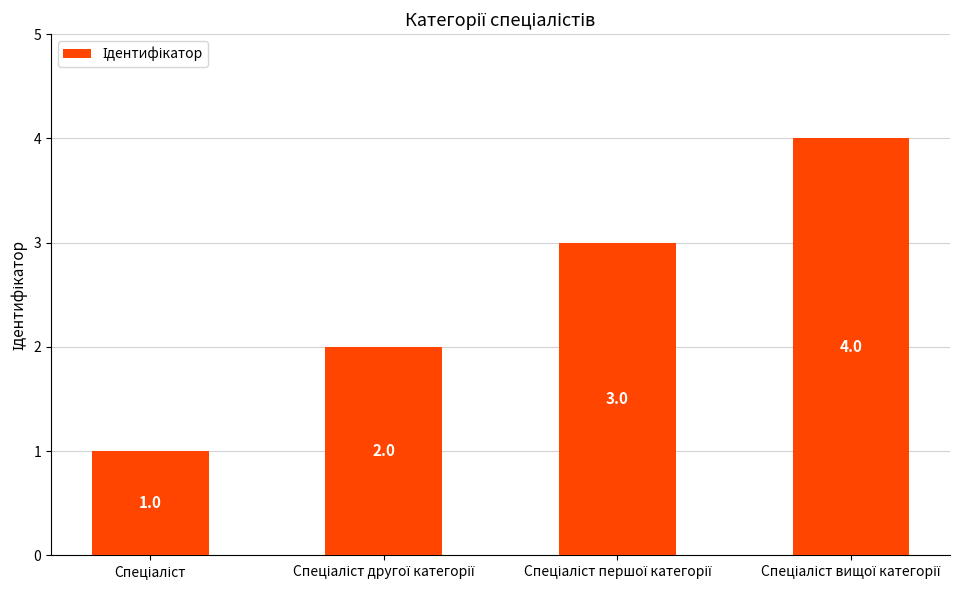

What is the maximum value shown in the chart?

4